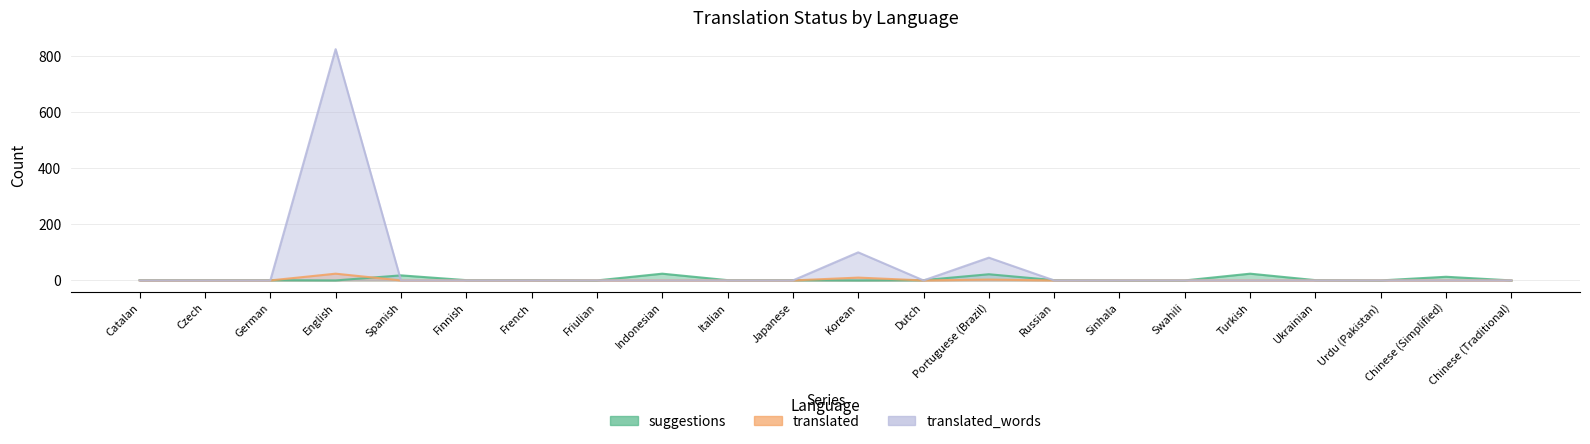

Reading left to right, list all the values displayed in this chart.

suggestions: Catalan=1	Czech=1	German=1	English=0	Spanish=18	Finnish=1	French=1	Friulian=0	Indonesian=24	Italian=1	Japanese=1	Korean=0	Dutch=1	Portuguese (Brazil)=22	Russian=1	Sinhala=0	Swahili=0	Turkish=24	Ukrainian=1	Urdu (Pakistan)=0	Chinese (Simplified)=13	Chinese (Traditional)=0
translated: Catalan=0	Czech=0	German=0	English=24	Spanish=0	Finnish=0	French=0	Friulian=0	Indonesian=0	Italian=0	Japanese=0	Korean=10	Dutch=0	Portuguese (Brazil)=3	Russian=0	Sinhala=0	Swahili=0	Turkish=0	Ukrainian=0	Urdu (Pakistan)=0	Chinese (Simplified)=0	Chinese (Traditional)=0
translated_words: Catalan=0	Czech=0	German=0	English=824	Spanish=0	Finnish=0	French=0	Friulian=0	Indonesian=0	Italian=0	Japanese=0	Korean=100	Dutch=0	Portuguese (Brazil)=81	Russian=0	Sinhala=0	Swahili=0	Turkish=0	Ukrainian=0	Urdu (Pakistan)=0	Chinese (Simplified)=0	Chinese (Traditional)=0